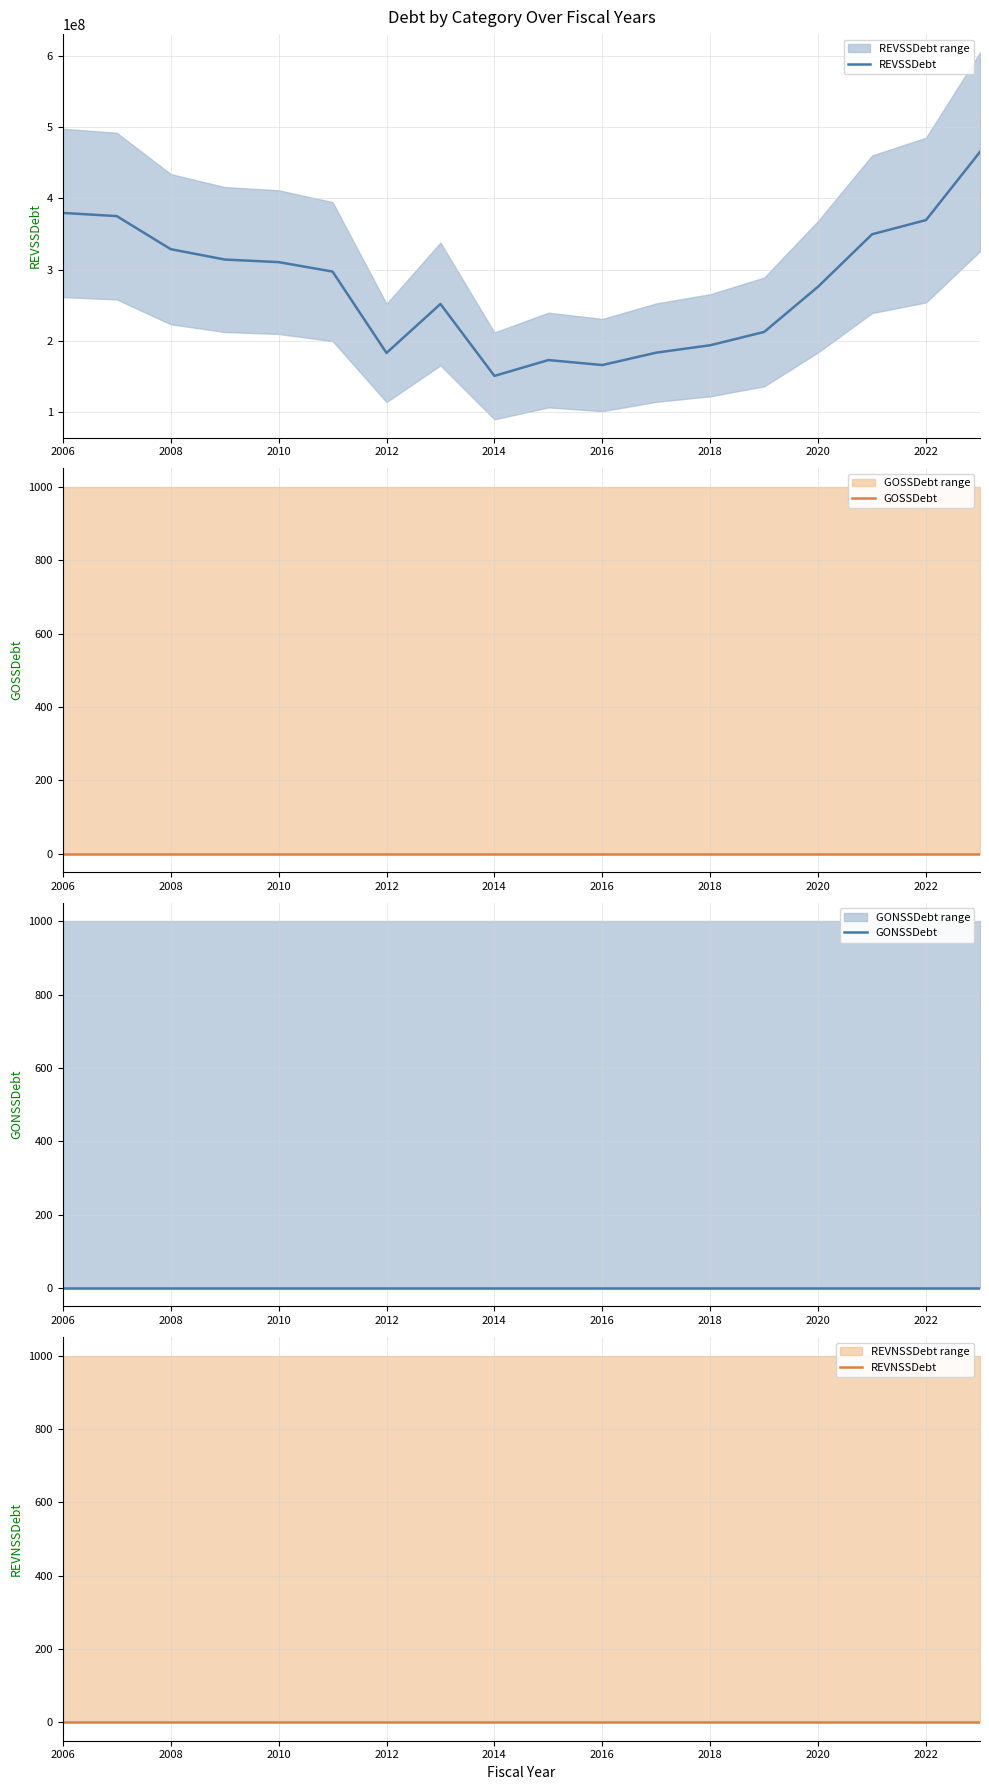

Reading left to right, transcribe all the data shown in this chart.

REVSSDebt: 379605393.8	375135531.4	328703226.8	314147585.2	310485648.6	297228857.9	182929546.1	251697897.5	150666974.3	172940161.5	165931865.7	183345147.7	193732812.8	212438368.4	276067190.8	349607745.8	369588031.2	465376368.4
GOSSDebt: 0.0	0.0	0.0	0.0	0.0	0.0	0.0	0.0	0.0	0.0	0.0	0.0	0.0	0.0	0.0	0.0	0.0	0.0
GONSSDebt: 0.0	0.0	0.0	0.0	0.0	0.0	0.0	0.0	0.0	0.0	0.0	0.0	0.0	0.0	0.0	0.0	0.0	0.0
REVNSSDebt: 0.0	0.0	0.0	0.0	0.0	0.0	0.0	0.0	0.0	0.0	0.0	0.0	0.0	0.0	0.0	0.0	0.0	0.0